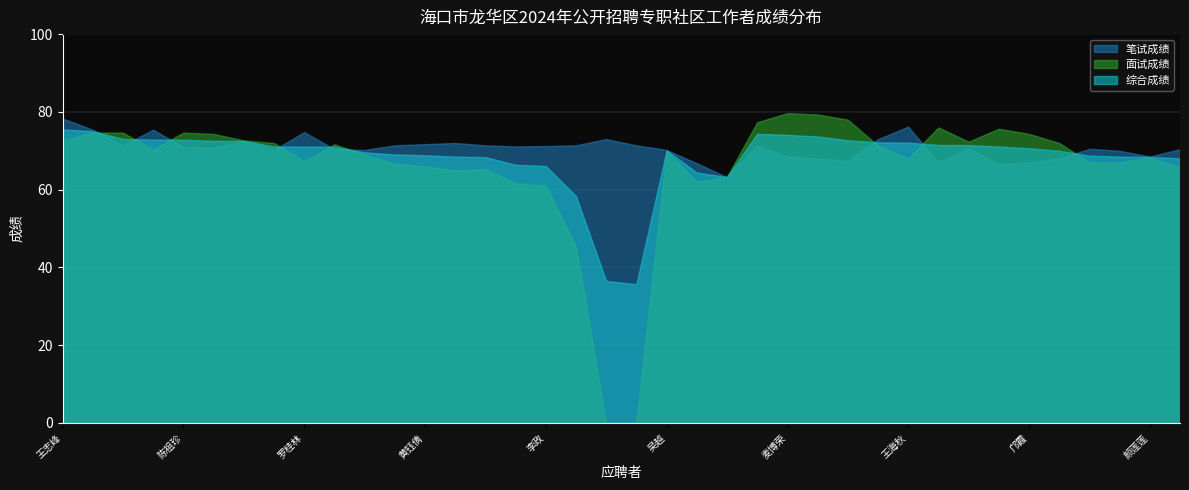

Does the chart display data point markers on the line(s)?

No